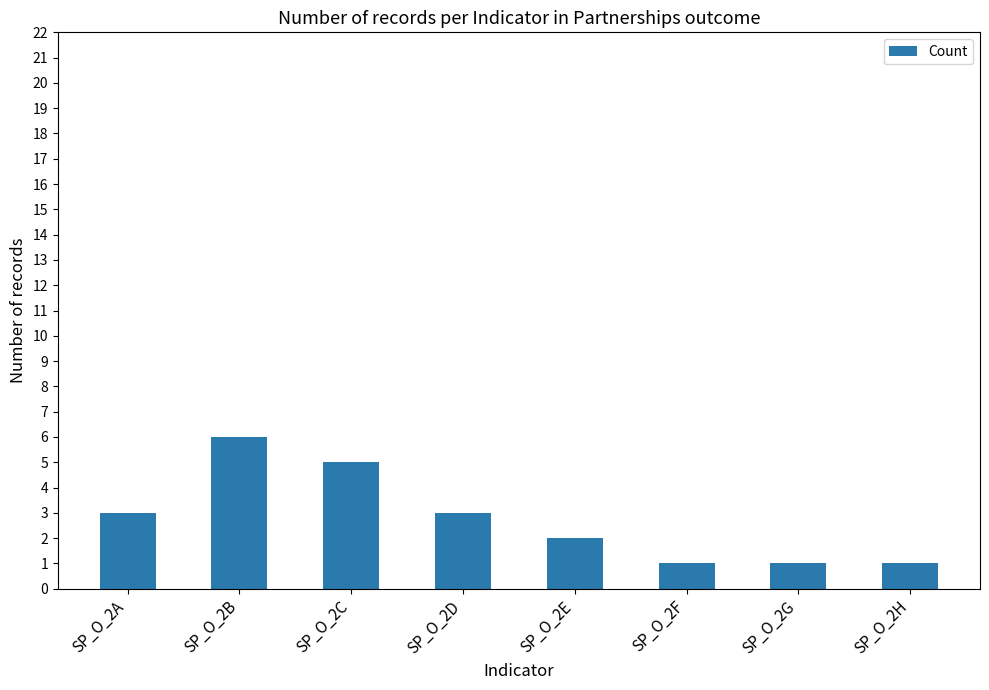

Reading right to left, list all the values displayed in this chart.

SP_O_2H=1	SP_O_2G=1	SP_O_2F=1	SP_O_2E=2	SP_O_2D=3	SP_O_2C=5	SP_O_2B=6	SP_O_2A=3